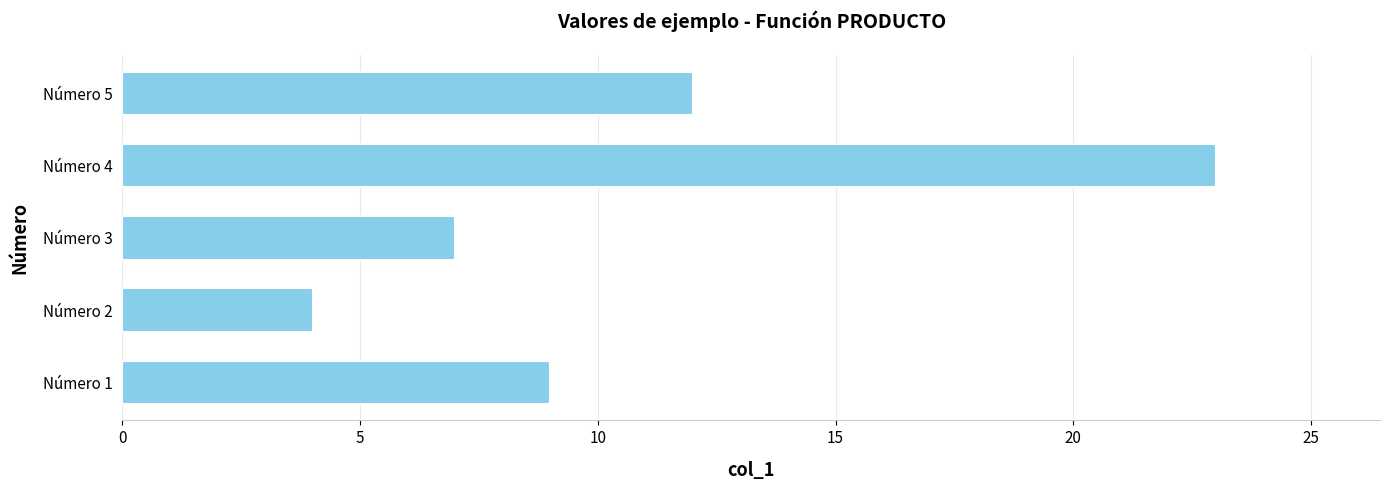

Reading bottom to top, list all the values displayed in this chart.

9	4	7	23	12